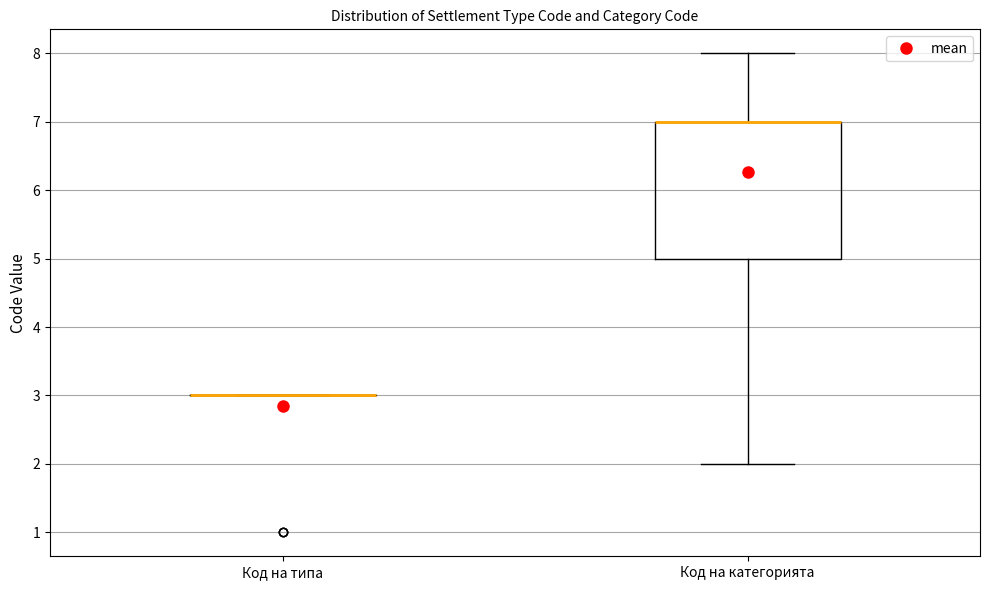

Comparing the boxes themselves (not the whiskers), which one is the tallest?

Код на категорията